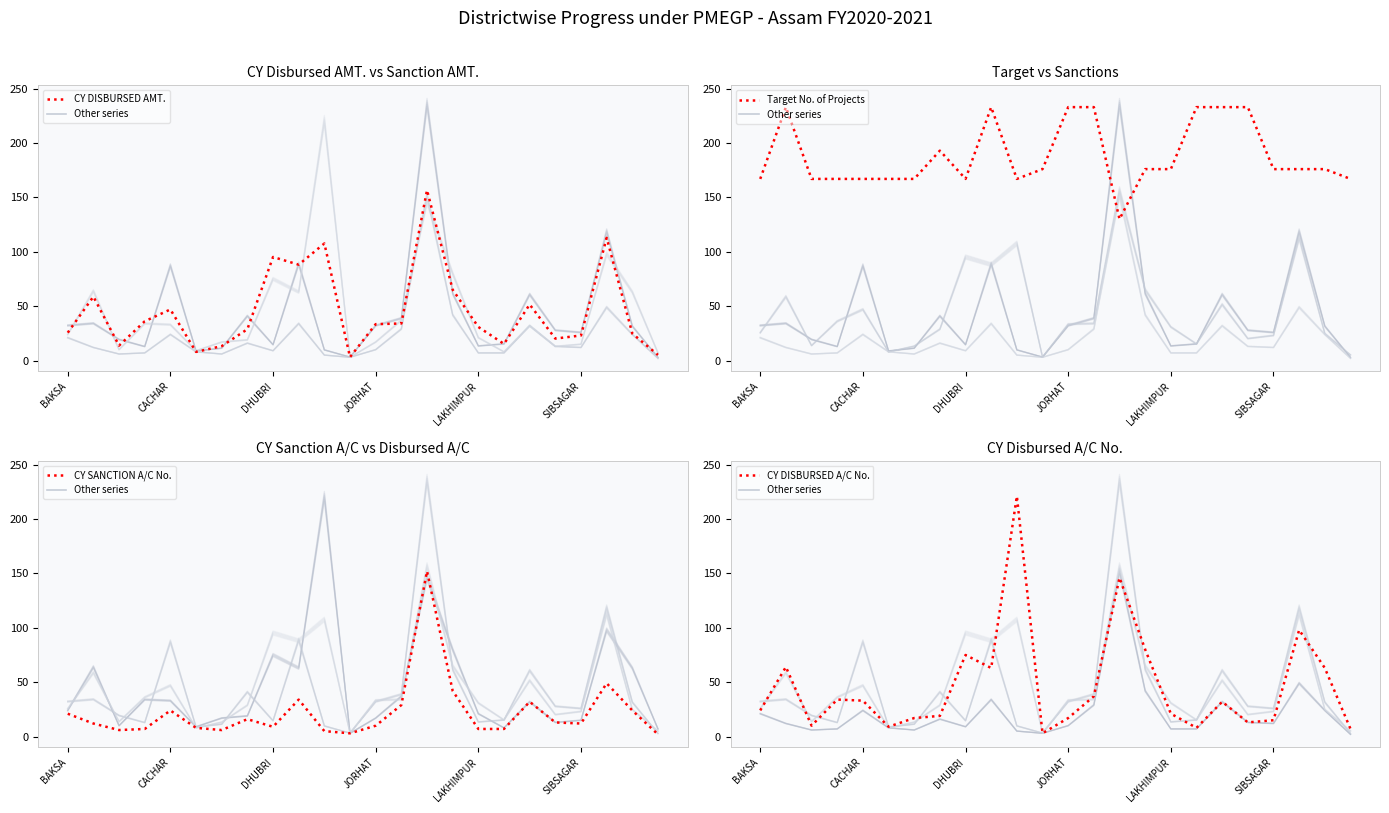

At which label does CY DISBURSED AMT. first exceed 33?

CACHAR